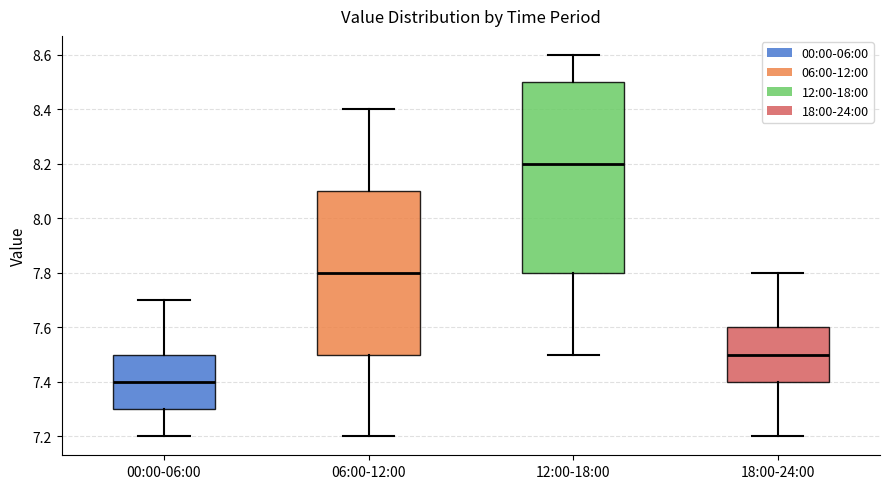

Reading left to right, read every box against the y-axis: the position of its median line, the range the box covers, and the ends of its whiskers. The values are not printed on the chart, so give them approximately, as read against the axis.

00:00-06:00: median 7.4, box 7.3 to 7.5, whiskers 7.2 to 7.7
06:00-12:00: median 7.8, box 7.5 to 8.1, whiskers 7.2 to 8.4
12:00-18:00: median 8.2, box 7.8 to 8.5, whiskers 7.5 to 8.6
18:00-24:00: median 7.5, box 7.4 to 7.6, whiskers 7.2 to 7.8